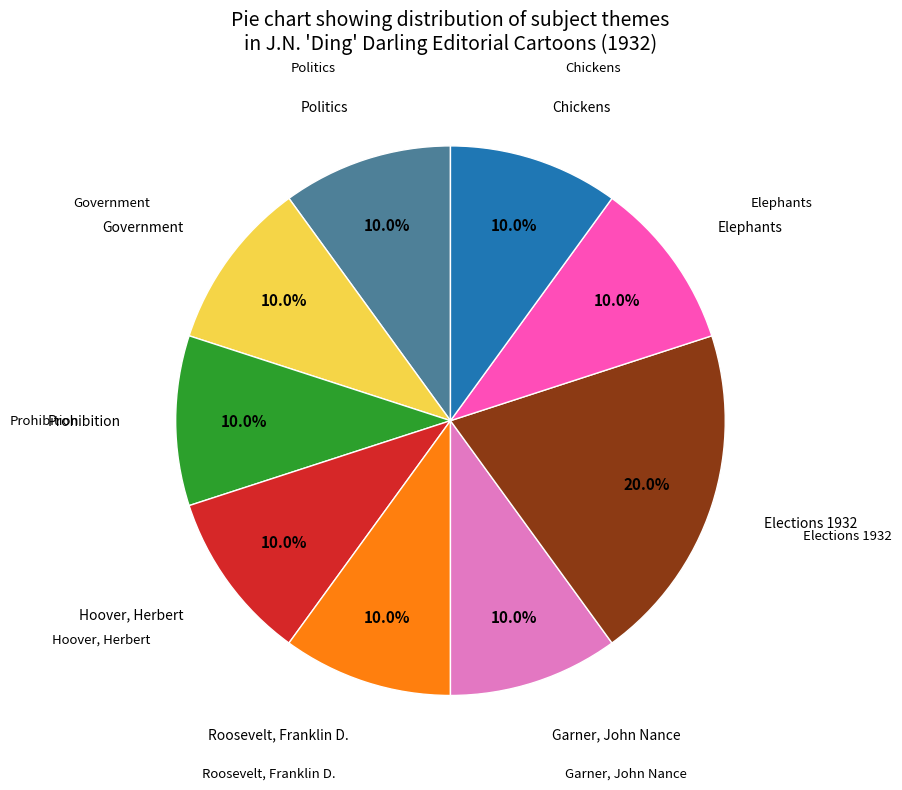

Does any single category account for the majority?

No